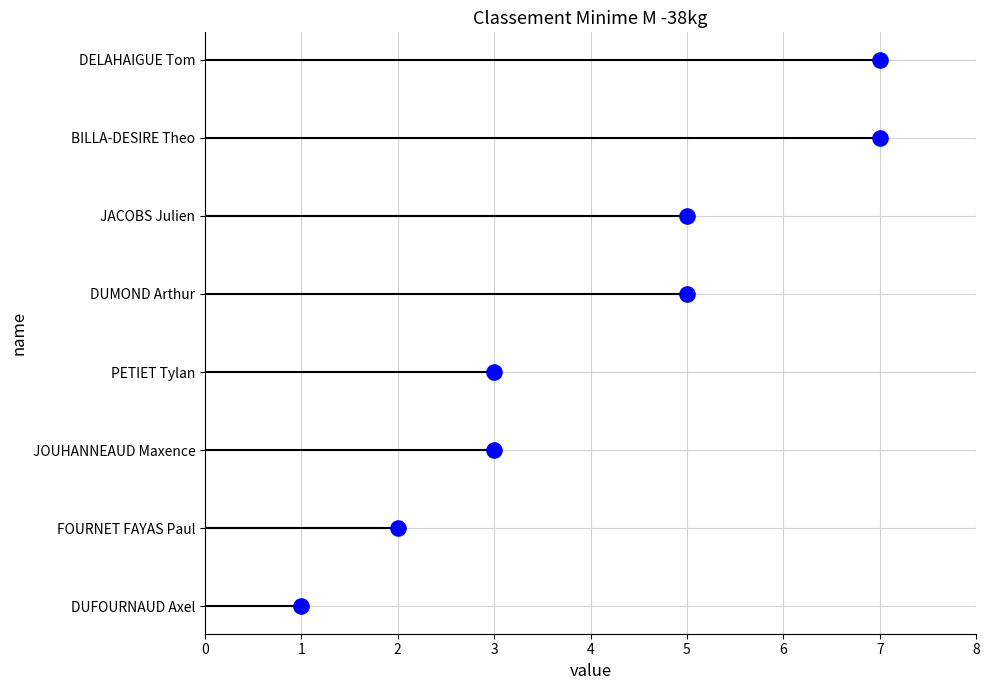

Approximately how many times larger is the value at 7 compared to 3?

3.5